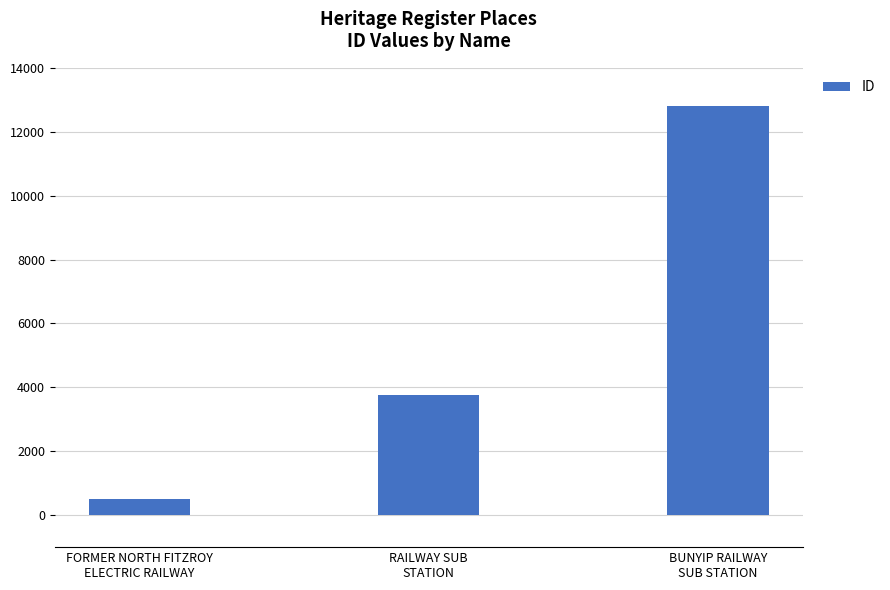

The chart shows a value of 6658 at RAILWAY SUB
STATION. True or false?

False